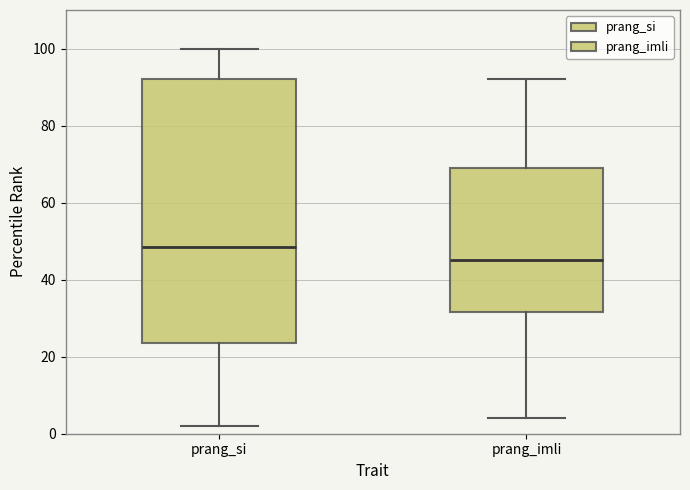

Where does the lower whisker of the box for prang_si end on the y-axis? The values are not printed on the chart, so give them approximately, as read against the axis.

2